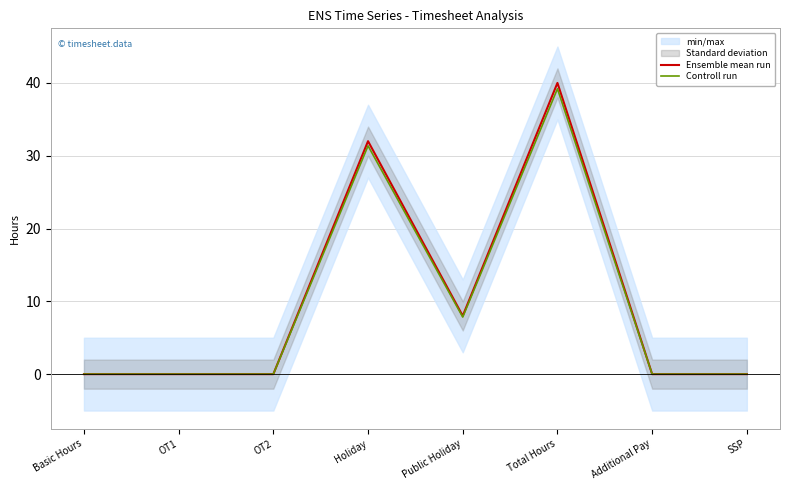

Rank the categories by Controll run value from lowest to highest.

Basic Hours, OT1, OT2, Additional Pay, SSP, Public Holiday, Holiday, Total Hours